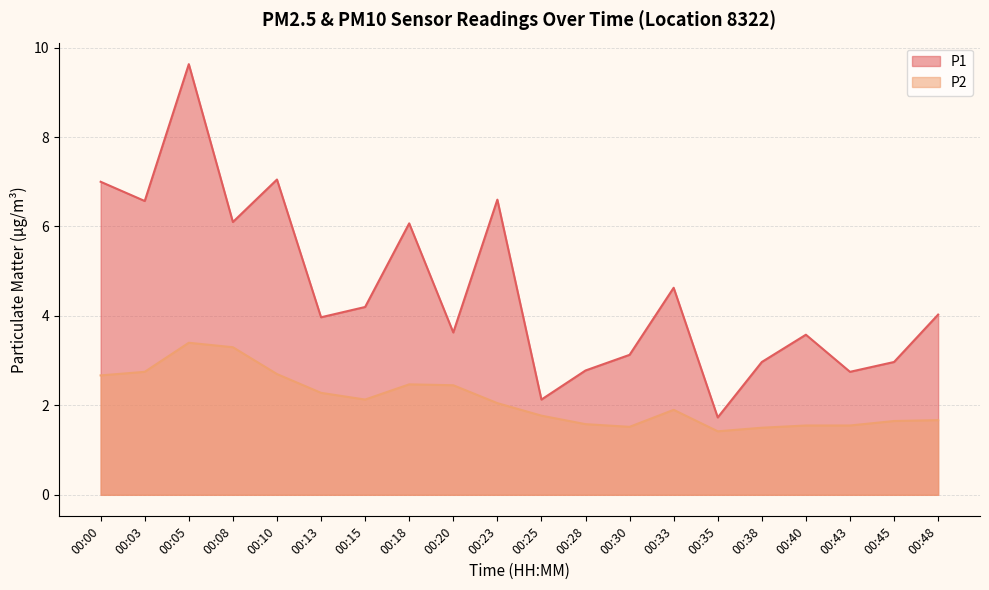

Reading right to left, transcribe all the data shown in this chart.

P1: 4.0	3.0	2.8	3.6	3.0	1.7	4.6	3.1	2.8	2.1	6.6	3.6	6.1	4.2	4.0	7.0	6.1	9.6	6.6	7.0
P2: 1.7	1.6	1.6	1.6	1.5	1.4	1.9	1.5	1.6	1.8	2.0	2.5	2.5	2.1	2.3	2.7	3.3	3.4	2.8	2.7